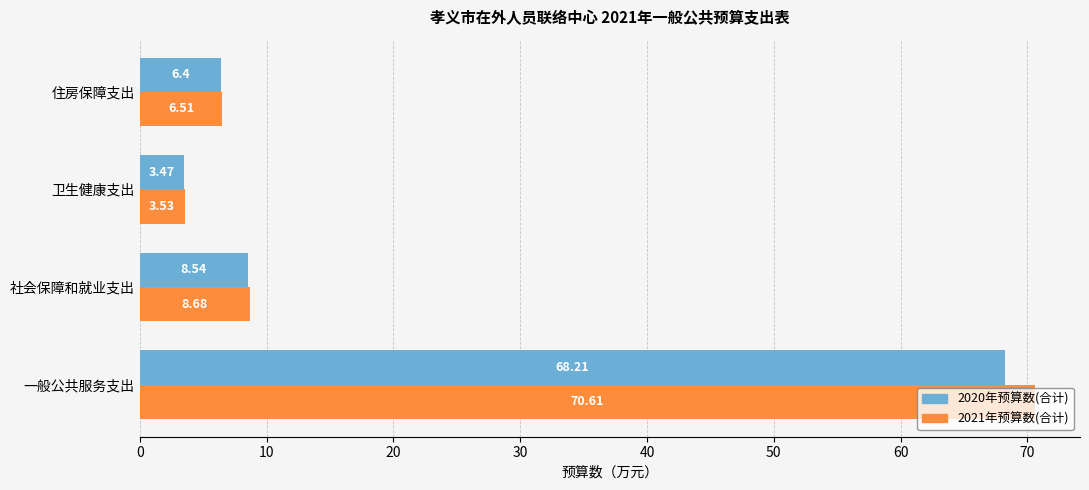

What is the difference between the second highest and second lowest values in the 2020年预算数(合计) series?

2.1